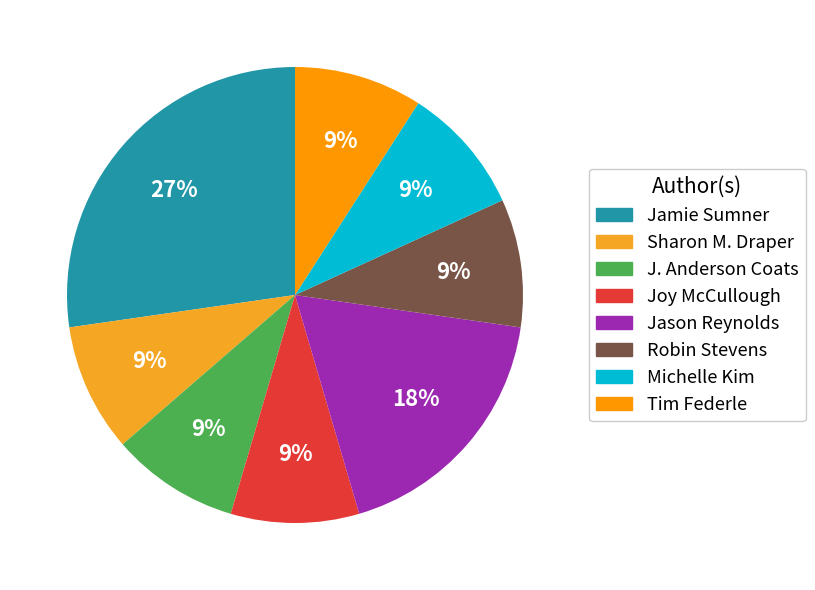

To the nearest percent, what is the difference between the largest and smallest slice percentages?

18%